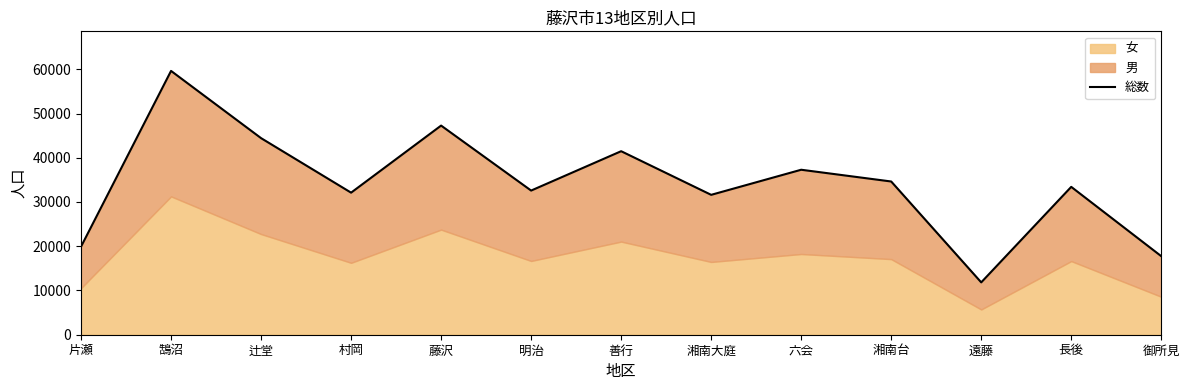

What is the sum of the values at 村岡 and 御所見?

49866